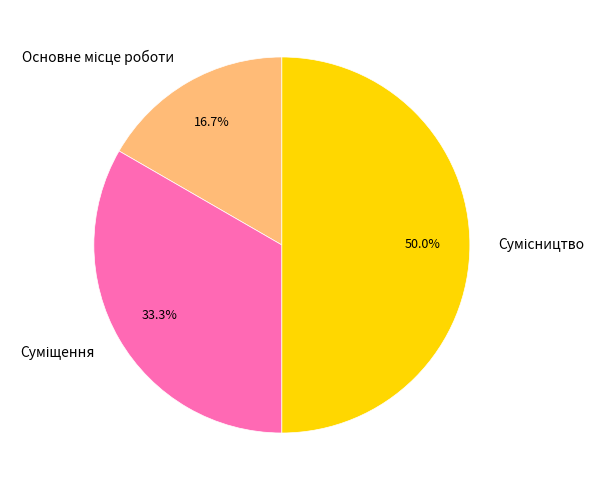

Which category has the smallest portion of the pie?

Основне місце роботи